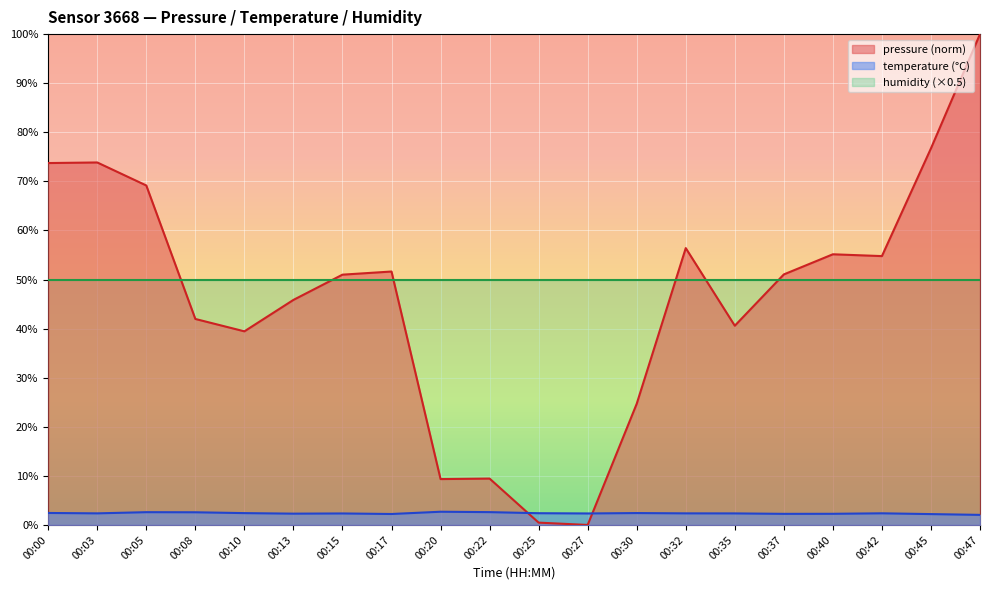

What value does the temperature series have at 00:03?

2.4